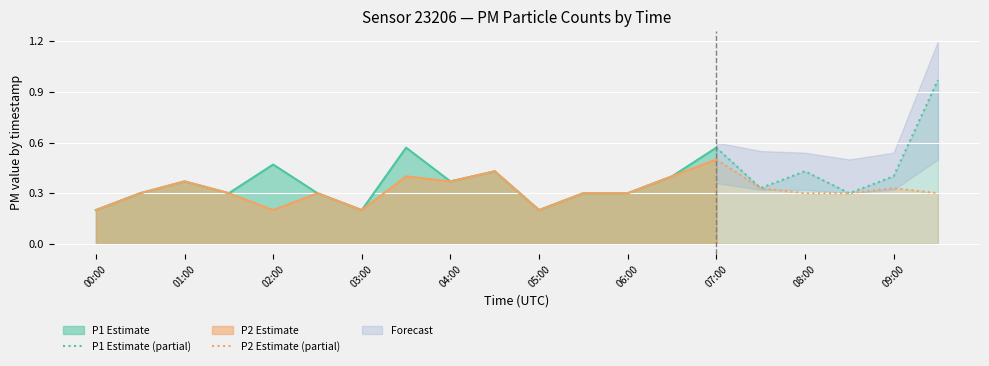

Is it true that P1 Estimate (partial) equals 0.2 at 09:00?

False